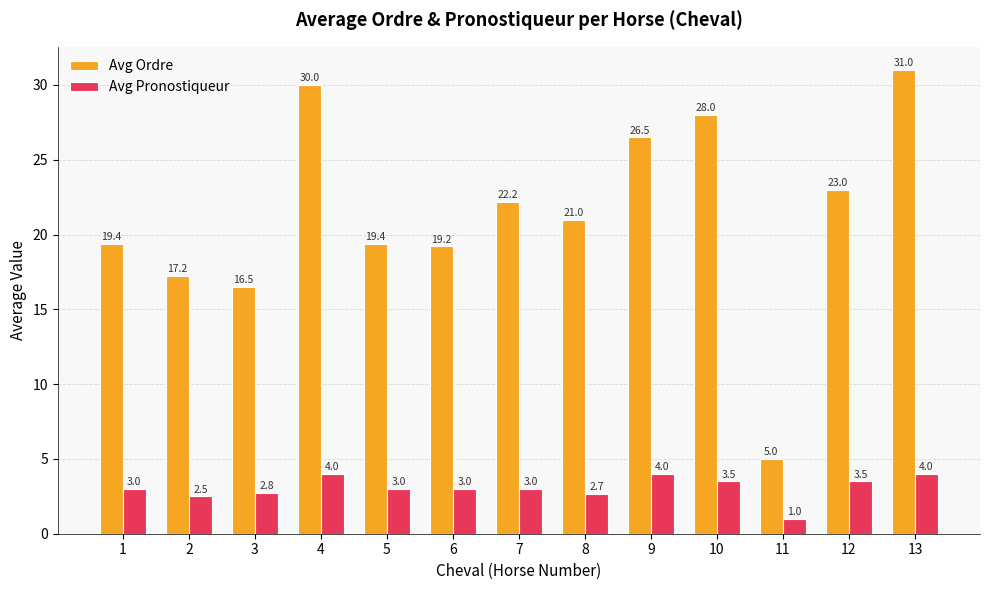

What is the minimum value shown in the chart?

1.0